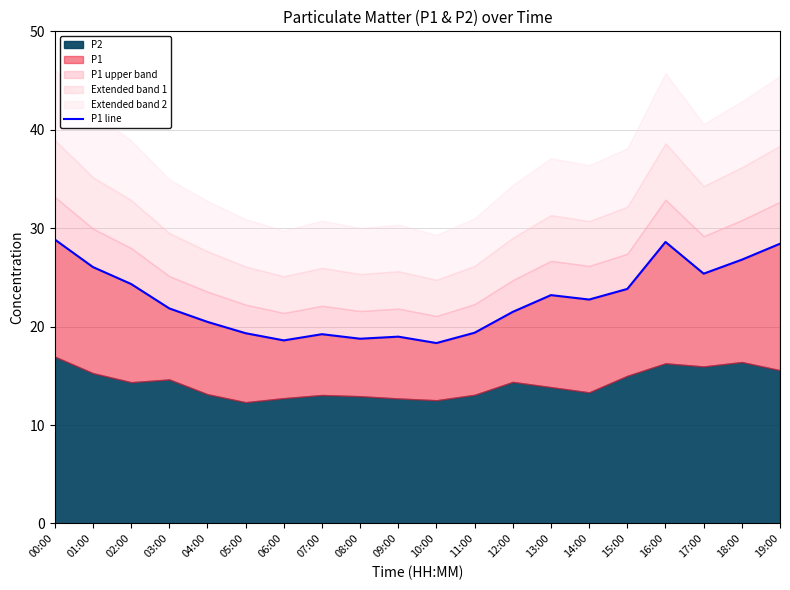

Reading left to right, transcribe all the data shown in this chart.

00:00=28.9	01:00=26.1	02:00=24.3	03:00=21.9	04:00=20.5	05:00=19.3	06:00=18.6	07:00=19.2	08:00=18.8	09:00=19.0	10:00=18.3	11:00=19.4	12:00=21.5	13:00=23.2	14:00=22.8	15:00=23.8	16:00=28.6	17:00=25.4	18:00=26.8	19:00=28.4